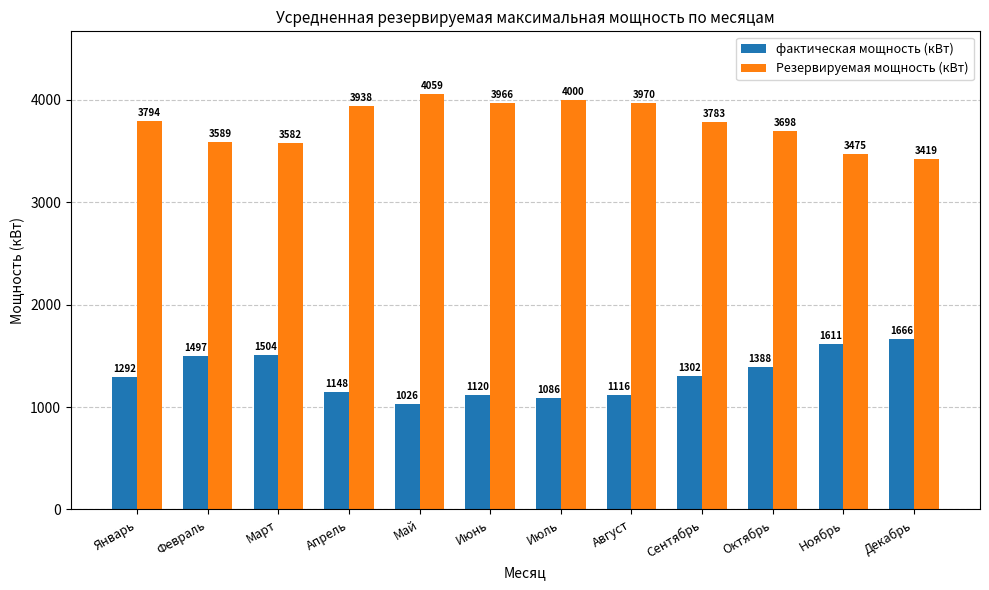

What is the spread (max minus min) of values at Май?

3033.0